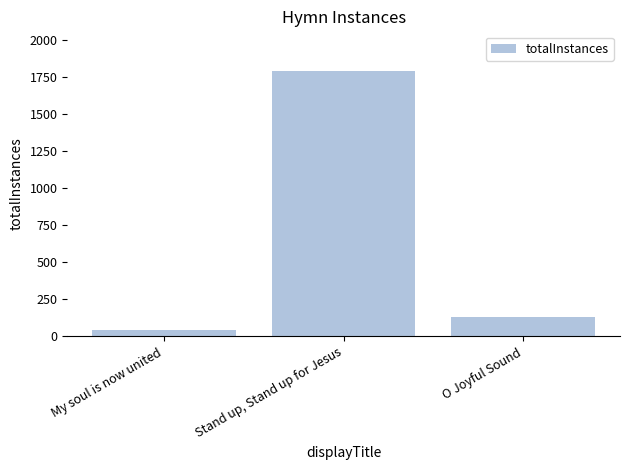

At which label does the data first exceed 131?

Stand up, Stand up for Jesus